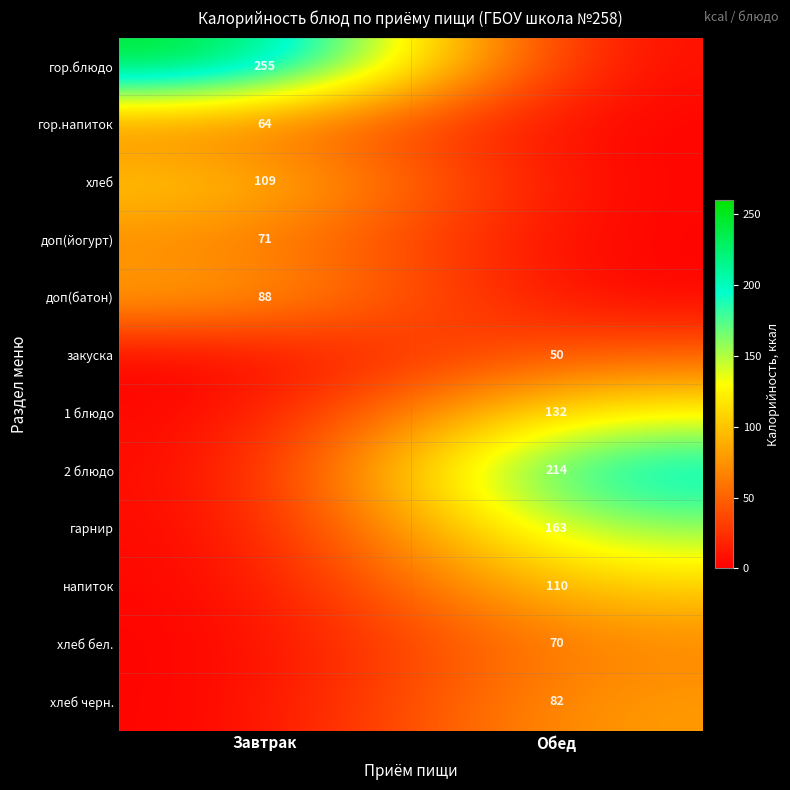

Is the value of закуска at Обед greater than the value of 1 блюдо at Обед?

No